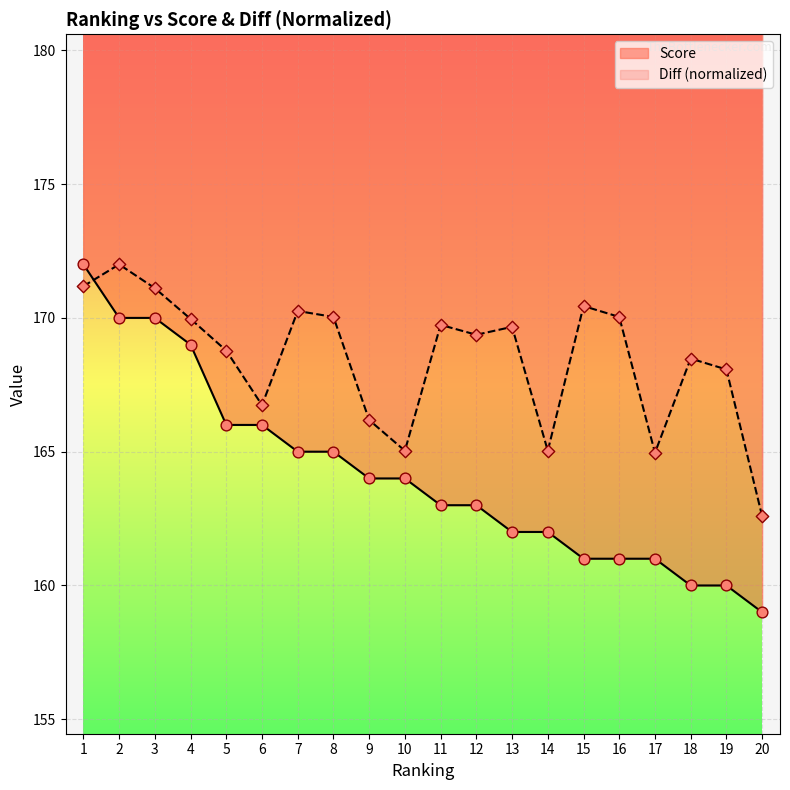

Which series has the largest Y range (max minus min)?

Score